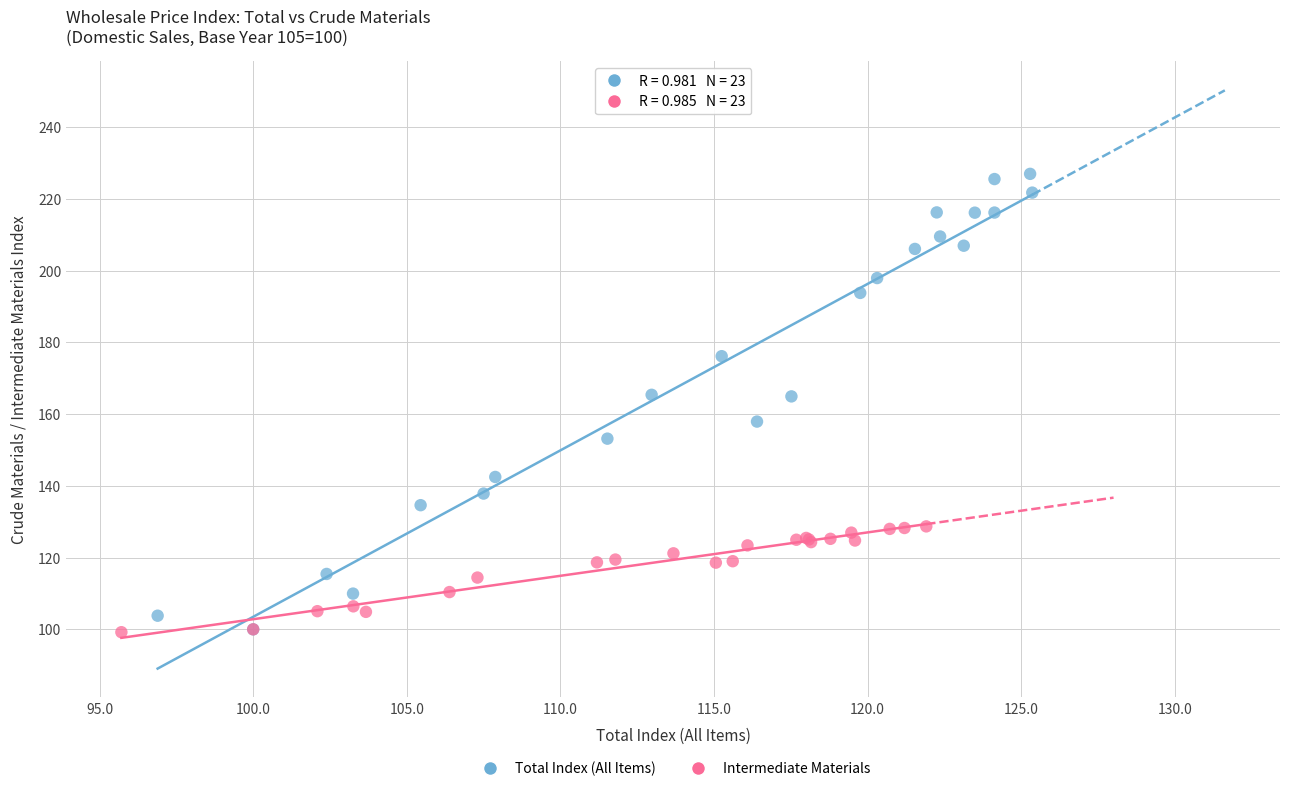

What are all the series names shown in the legend?

Total Index (All Items), Intermediate Materials